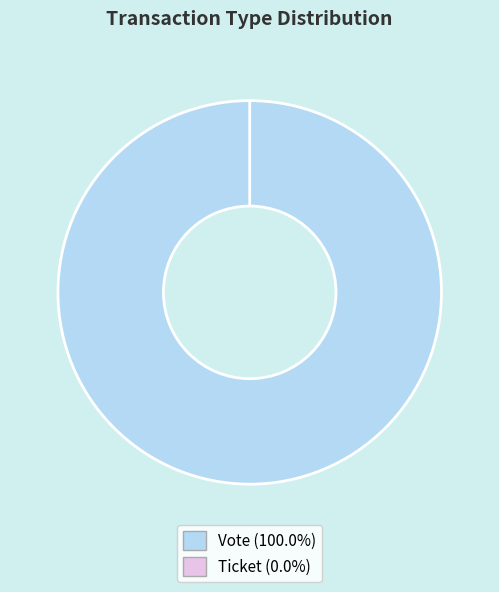

Do Ticket and Vote together represent more than half of the pie?

Yes